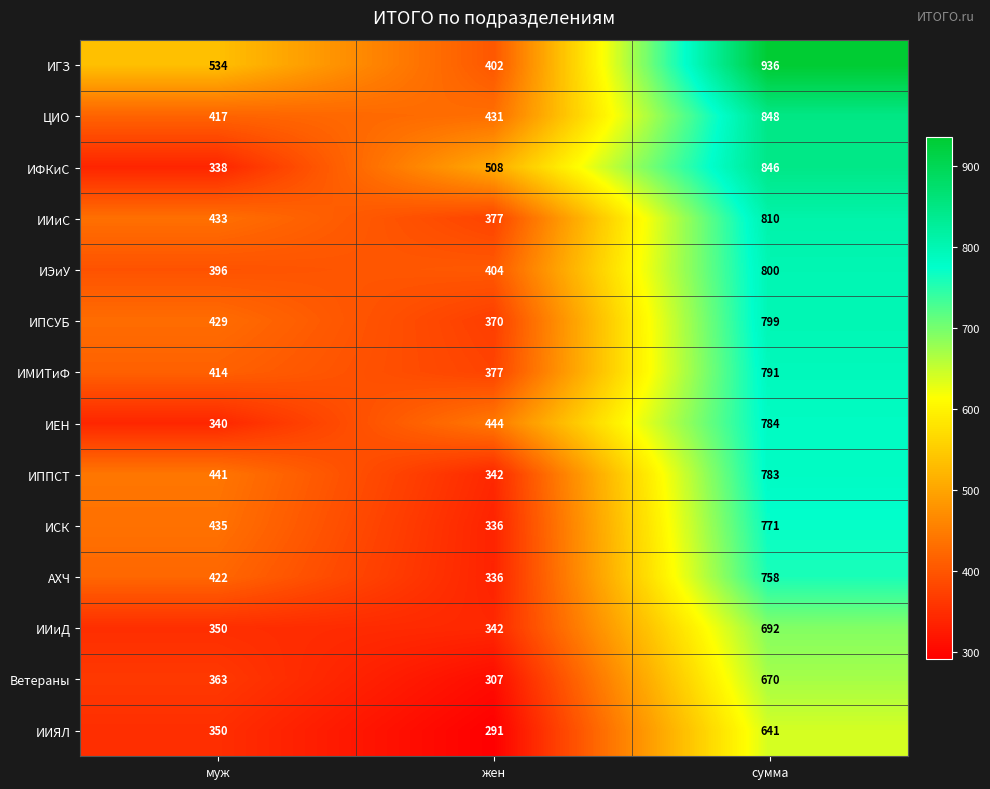

How many values in the ИИиС series are below 433?

1